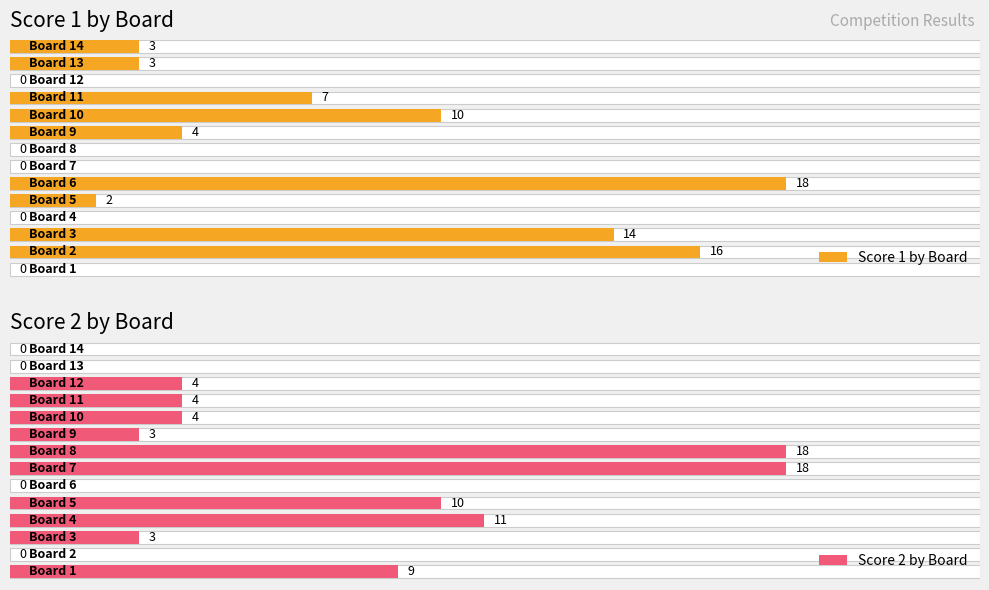

How many bars are there in total?

28